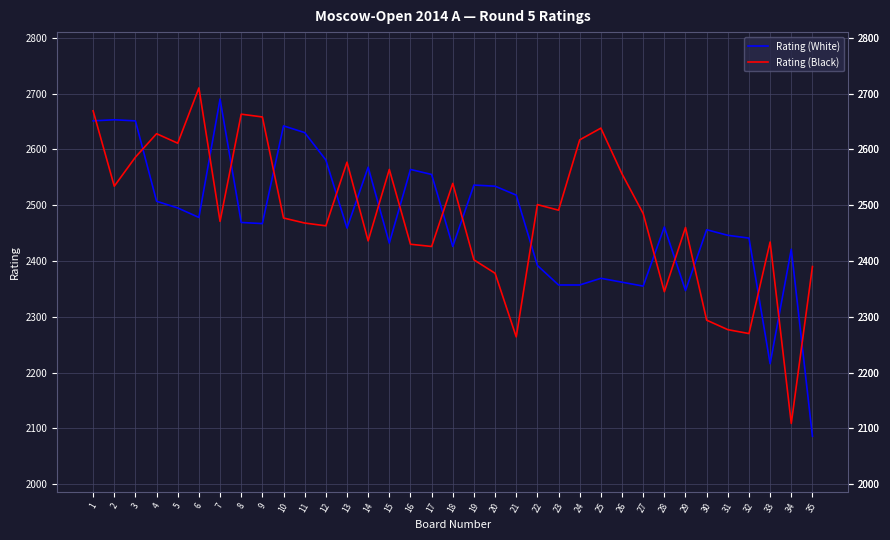

What is the maximum value for Rating (Black)?

2710